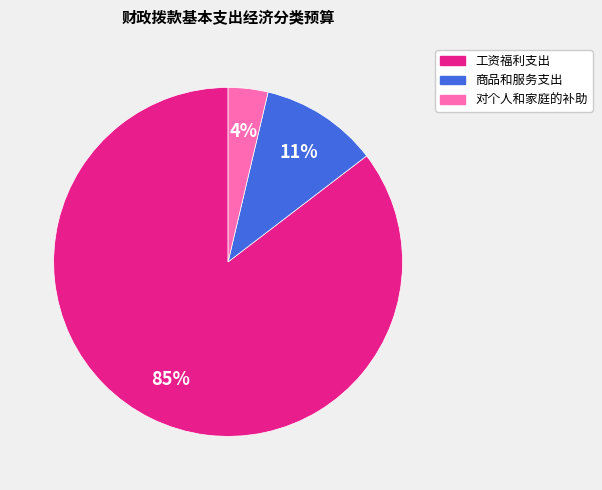

To the nearest percent, what is the average slice percentage?

33%